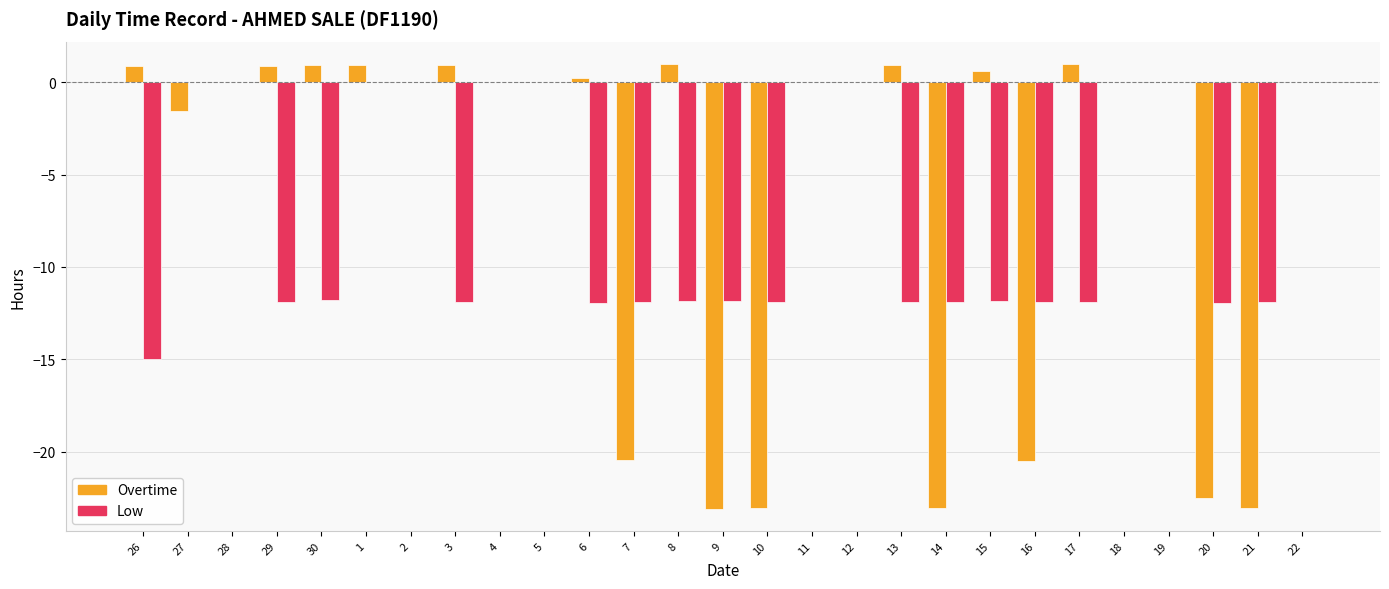

What is the average value of the Overtime series?

-5.5